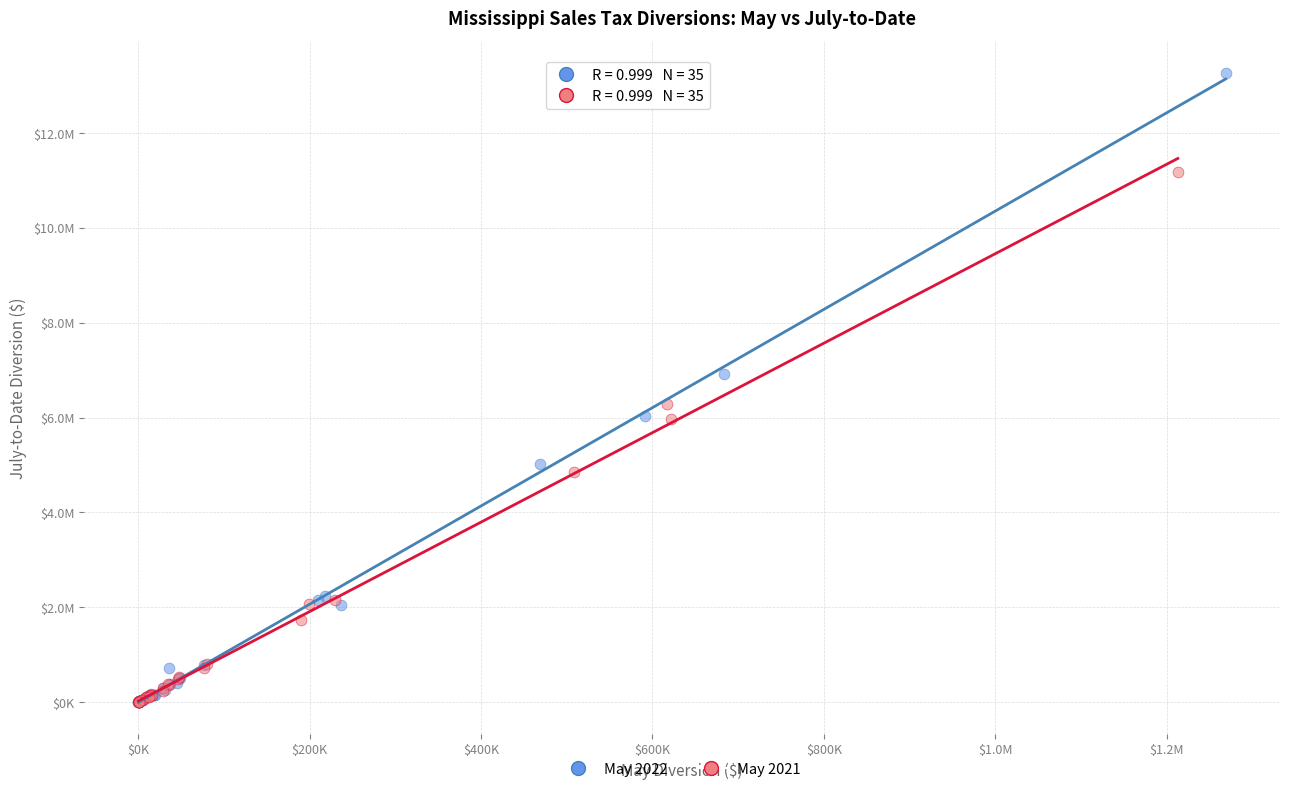

Which series has the largest Y range (max minus min)?

May 2022